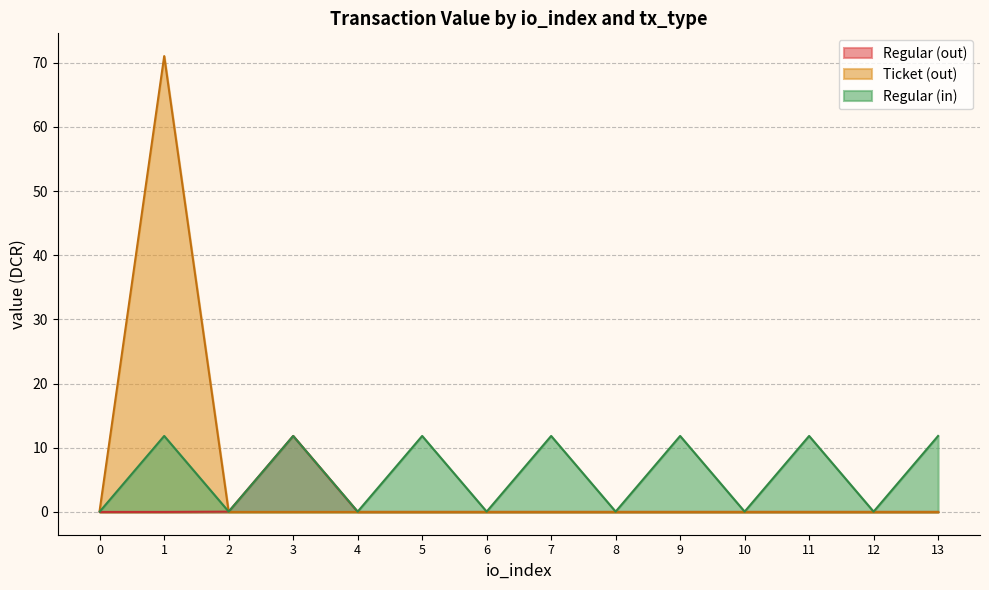

What is the change in value from 4 to 11?

+11.8